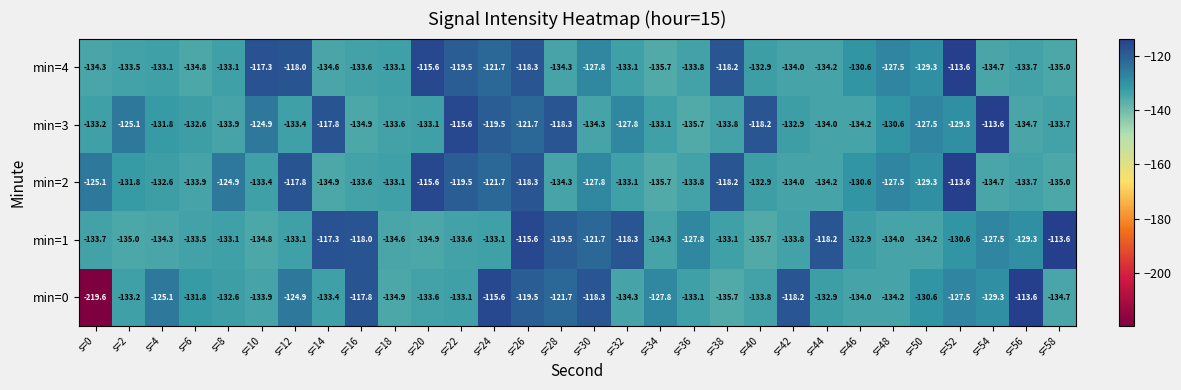

The value of min=4 at s=30 is -127.8. True or false?

True